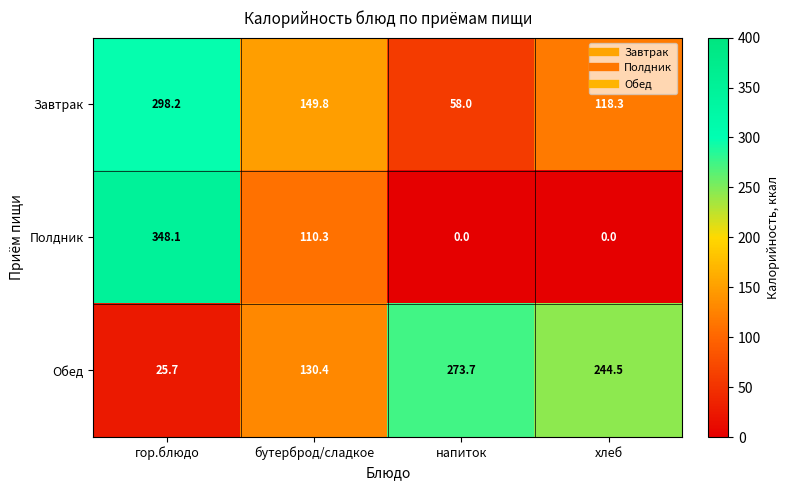

Between гор.блюдо and напиток, which series saw the biggest shift?

Полдник